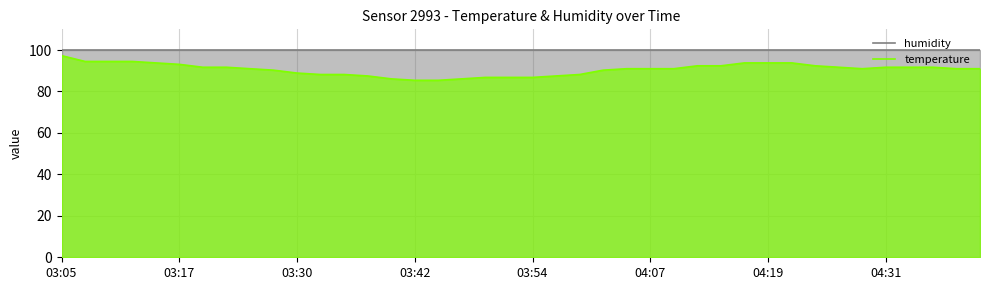

What is the highest value of the temperature series?

97.3